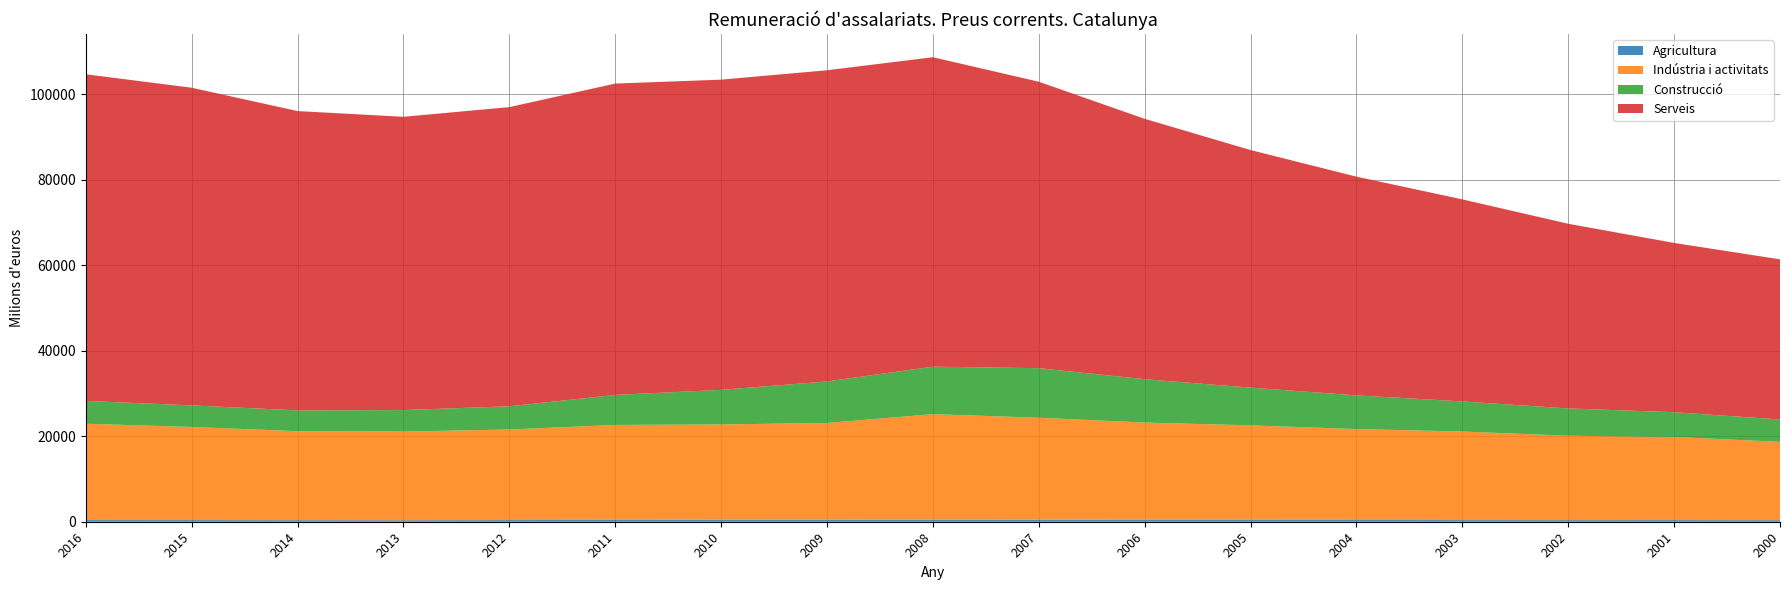

Reading right to left, list all the values displayed in this chart.

Agricultura: 364	381	375	383	414	436	453	477	495	491	486	443	385	347	361	386	389
Indústria i activitats: 18315	19459	19738	20717	21260	22109	22744	23849	24663	22610	22277	22194	21189	20743	20821	21784	22533
Construcció: 5241	5777	6385	7039	7881	8824	10144	11590	11111	9712	8086	7021	5424	5033	4859	5043	5335
Serveis: 37452	39596	43199	47261	51160	55569	60899	67004	72382	72784	72554	72830	69980	68593	70014	74303	76401